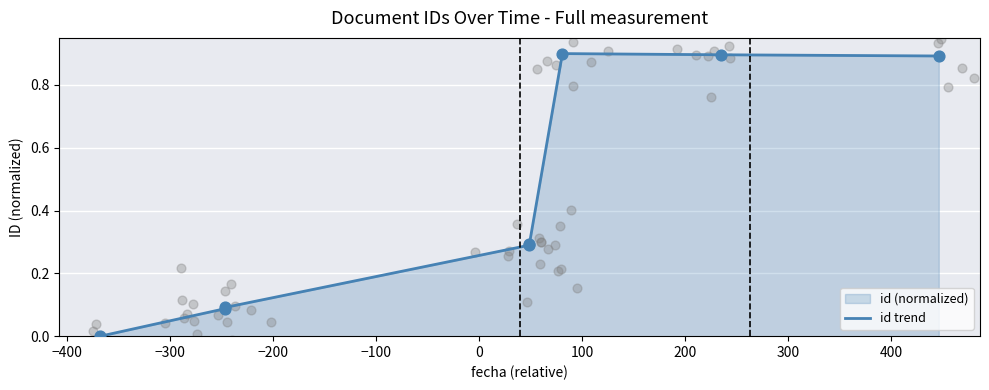

What is the change in value from −400 to 100?

+0.8